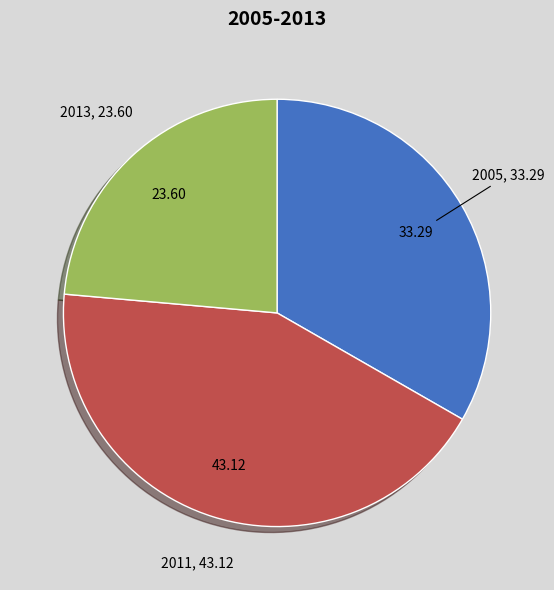

Is there any slice that represents more than half of the pie?

No